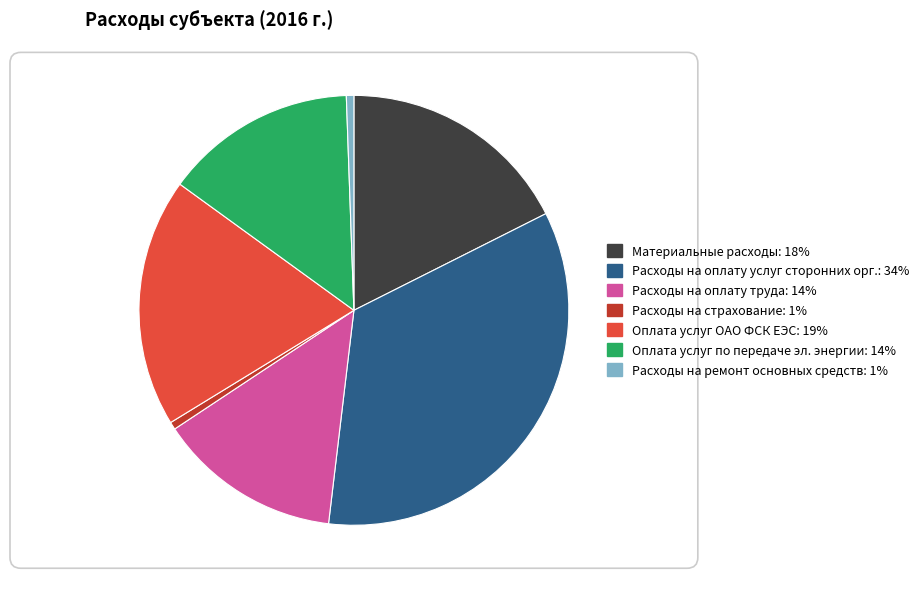

Is there any slice that represents more than half of the pie?

No